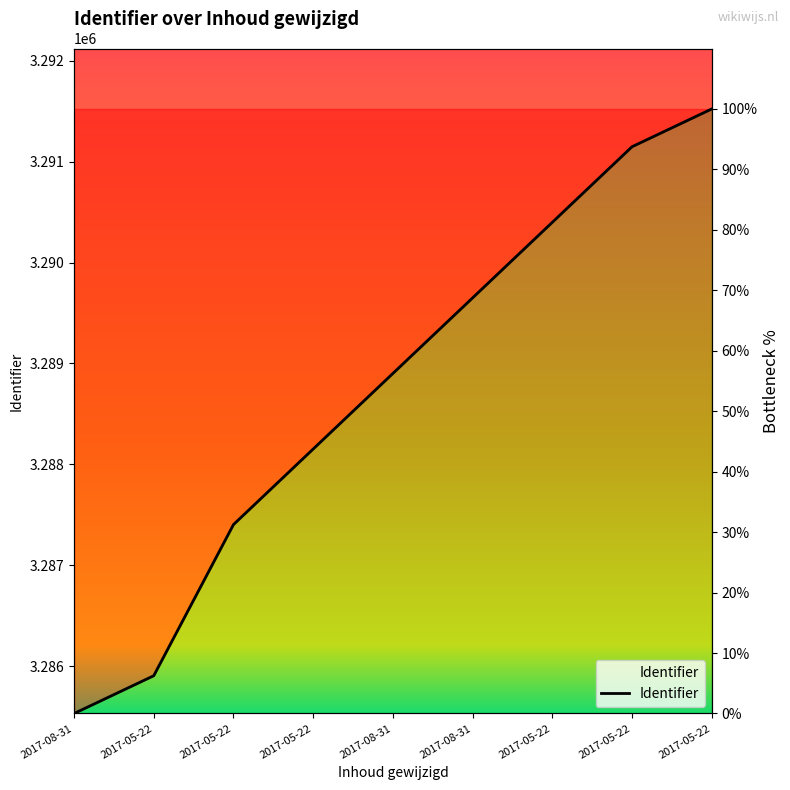

Count the number of values greater than 56.

5